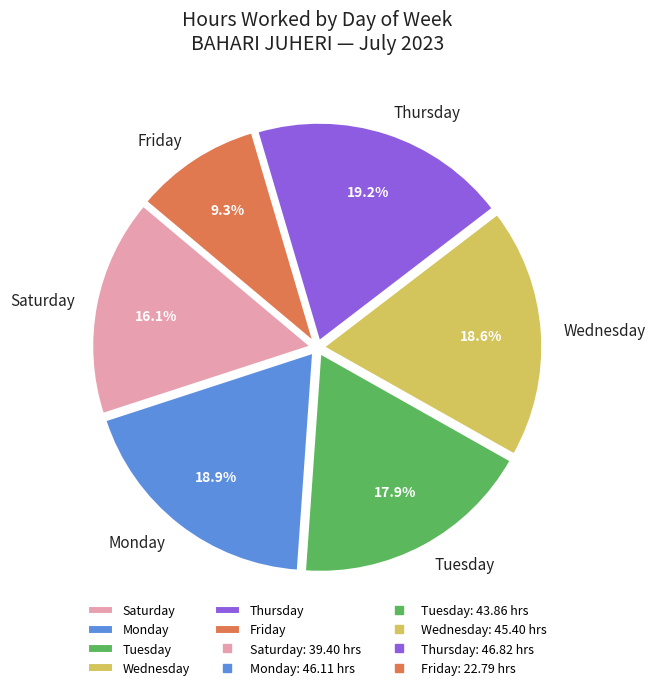

Is Saturday the majority of the pie?

No